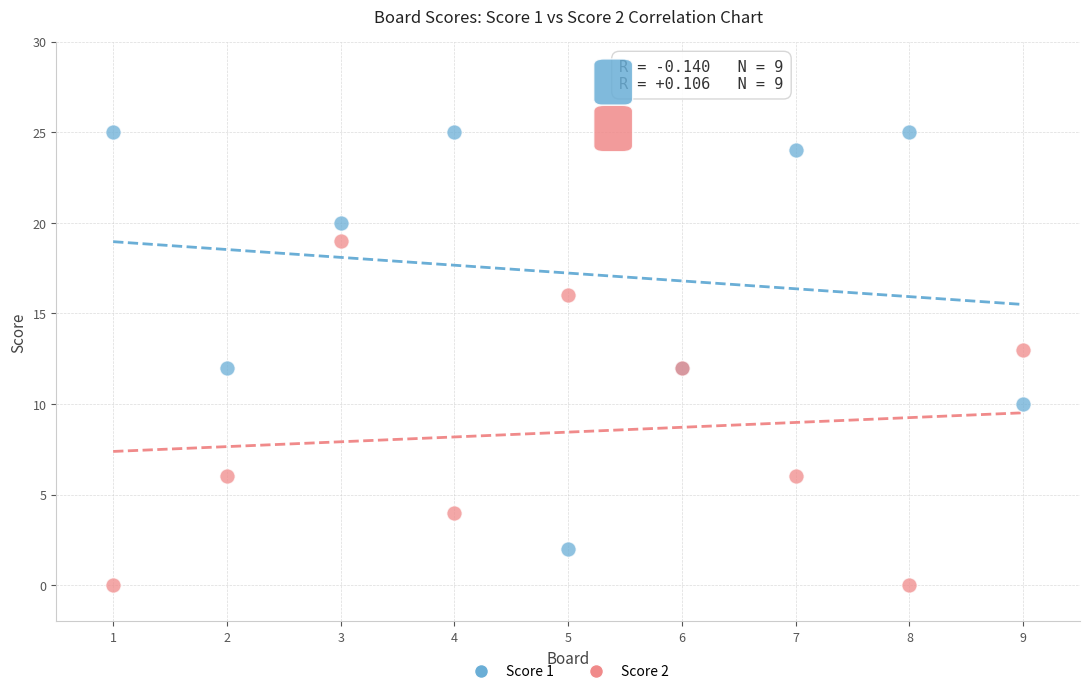

Which series reaches the minimum Y coordinate?

Score 2